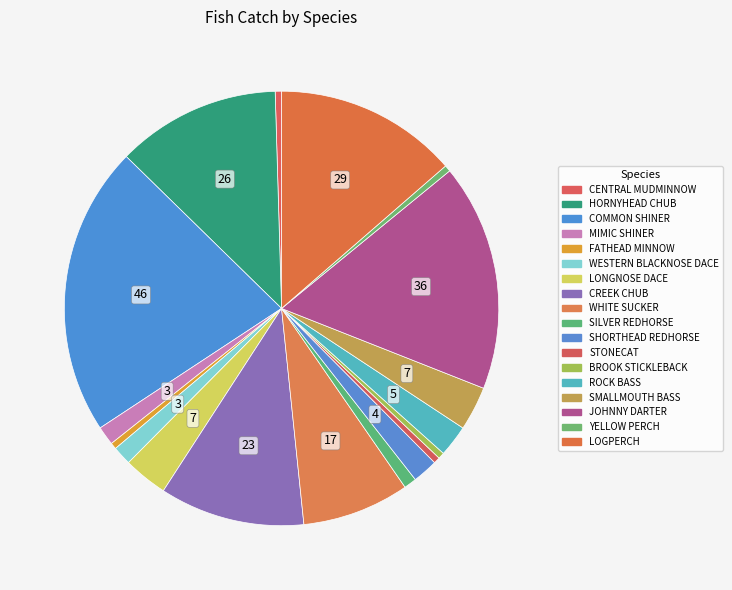

The MIMIC SHINER slice represents 16% of the pie. True or false?

False